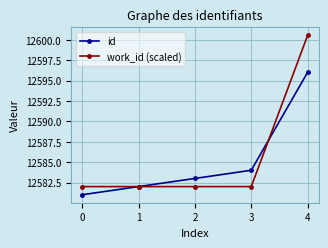

What is the difference between the highest and lowest values at 2?

1.0